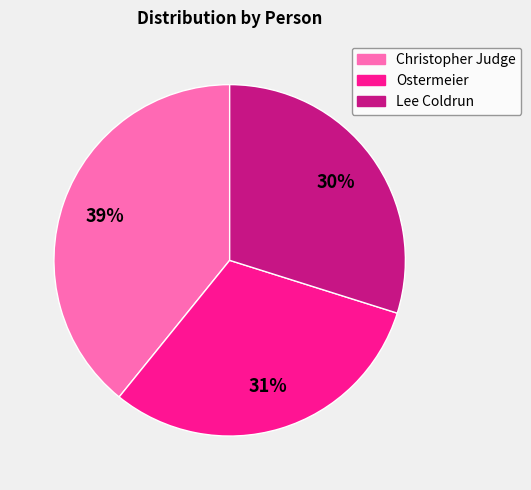

To the nearest percent, what is the average slice percentage?

33%